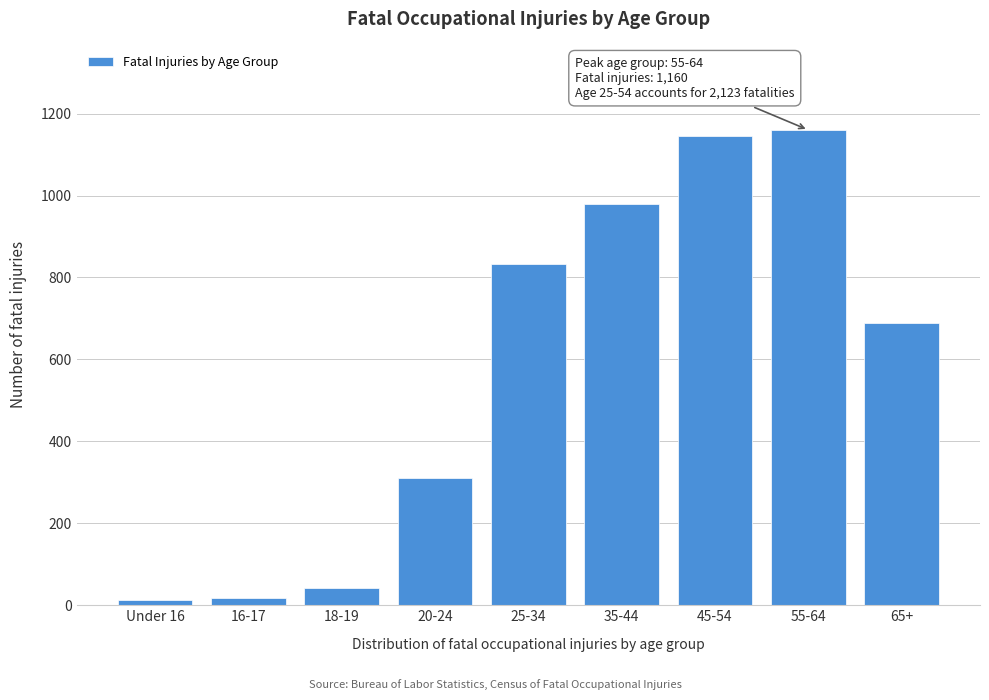

Where is the data nearest to the value 586?

65+